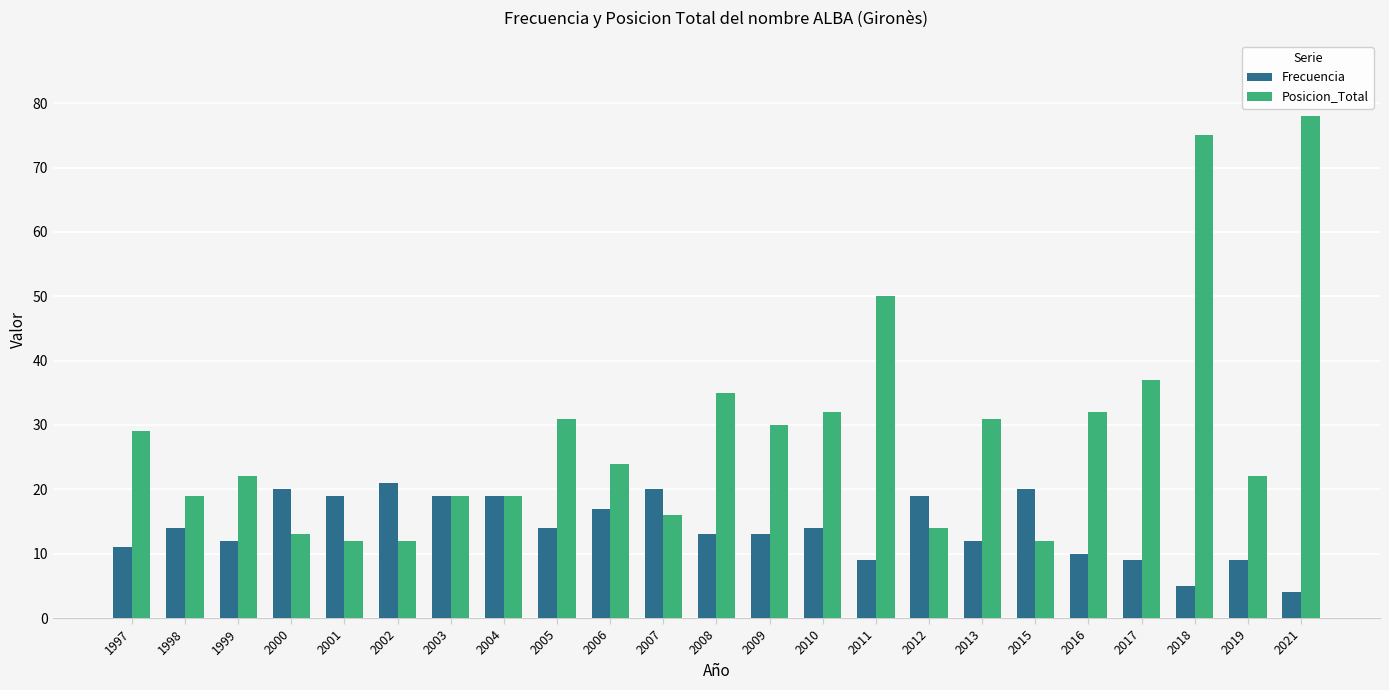

True or false: Posicion_Total has a value of 22 at 1999.

True